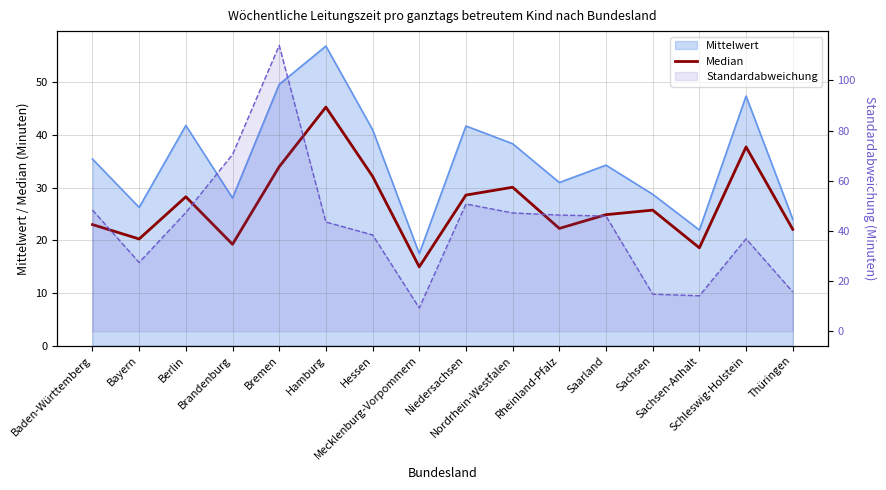

What is the greatest value displayed?

45.2